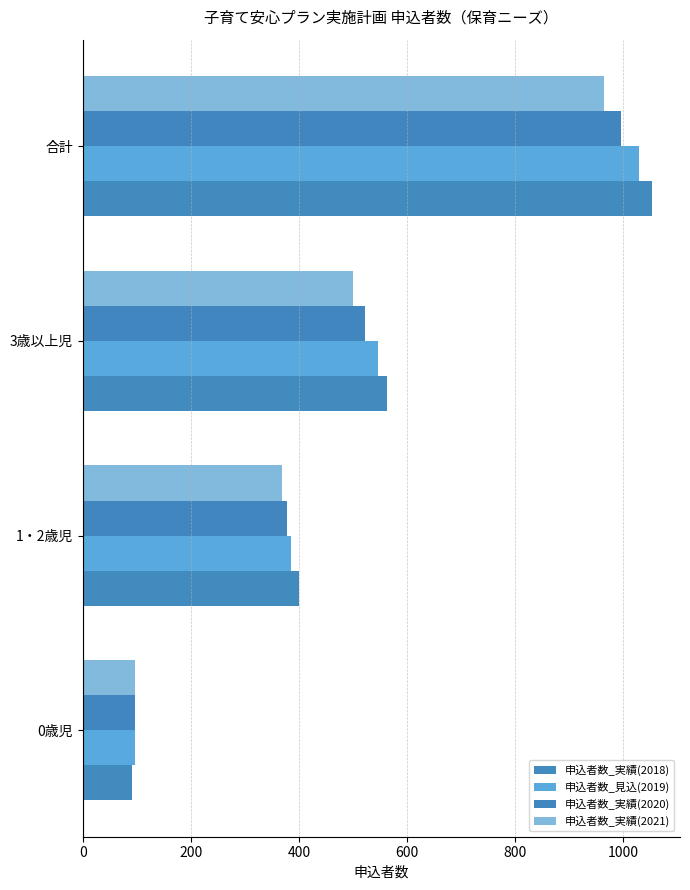

List the labels in order of 申込者数_実績(2020) value, smallest first.

0歳児, 1・2歳児, 3歳以上児, 合計